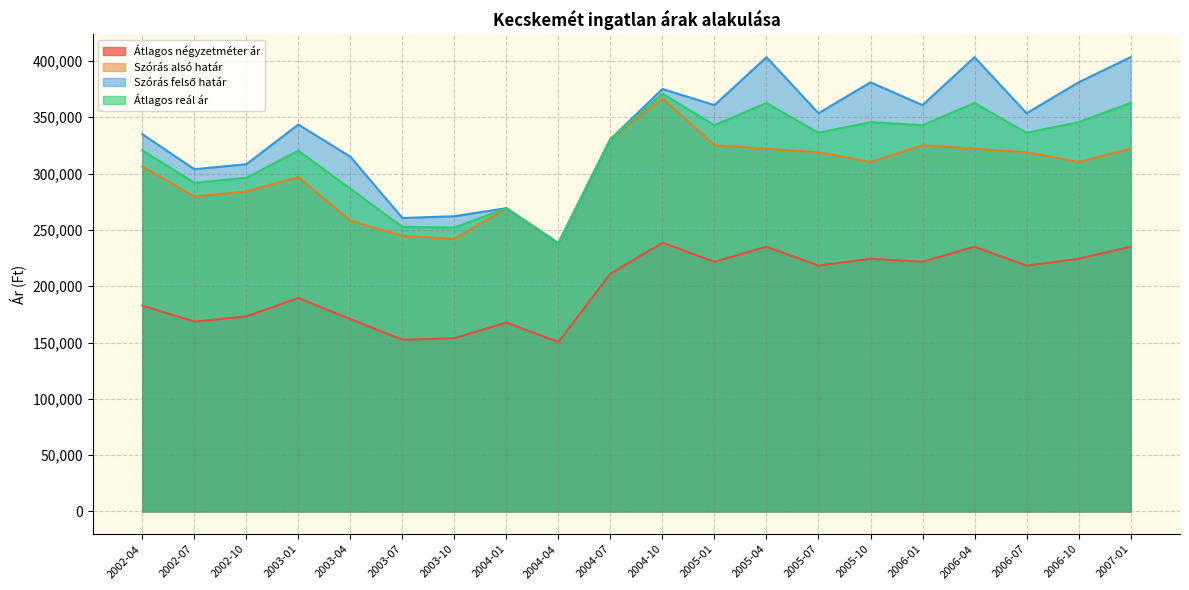

Reading left to right, list all the values displayed in this chart.

Átlagos négyzetméter ár: 2002-04=182763	2002-07=168587	2002-10=173155	2003-01=189536	2003-04=170840	2003-07=152489	2003-10=153794	2004-01=167825	2004-04=150423	2004-07=211056	2004-10=238576	2005-01=221721	2005-04=235051	2005-07=218247	2005-10=224339	2006-01=221721	2006-04=235051	2006-07=218247	2006-10=224339	2007-01=235051
Szórás alsó határ: 2002-04=306323	2002-07=279652	2002-10=284082	2003-01=296958	2003-04=258165	2003-07=244710	2003-10=241998	2004-01=269262	2004-04=238062	2004-07=330475	2004-10=366796	2005-01=325110	2005-04=322004	2005-07=318739	2005-10=310310	2006-01=325110	2006-04=322004	2006-07=318739	2006-10=310310	2007-01=322004
Szórás felső határ: 2002-04=335015	2002-07=303842	2002-10=308272	2003-01=343514	2003-04=314971	2003-07=260542	2003-10=262104	2004-01=269262	2004-04=238062	2004-07=330475	2004-10=375086	2005-01=360744	2005-04=403310	2005-07=353549	2005-10=380986	2006-01=360744	2006-04=403310	2006-07=353549	2006-10=380986	2007-01=403310
Átlagos reál ár: 2002-04=320669	2002-07=291747	2002-10=296177	2003-01=320236	2003-04=286568	2003-07=252626	2003-10=252051	2004-01=269262	2004-04=238062	2004-07=330475	2004-10=370941	2005-01=342927	2005-04=362657	2005-07=336144	2005-10=345648	2006-01=342927	2006-04=362657	2006-07=336144	2006-10=345648	2007-01=362657